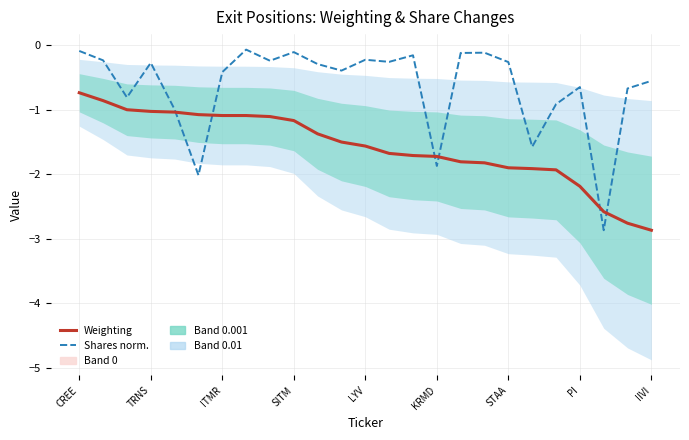

What is the greatest value displayed?

-0.1